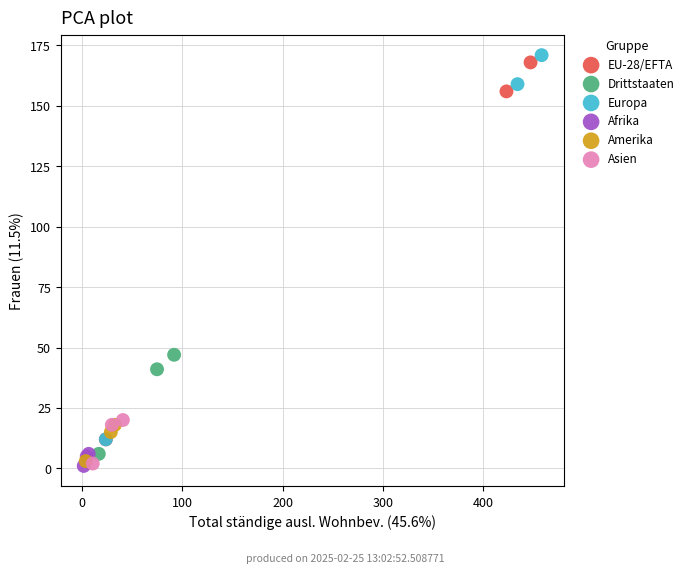

Which series has the widest spread of Y values?

Europa